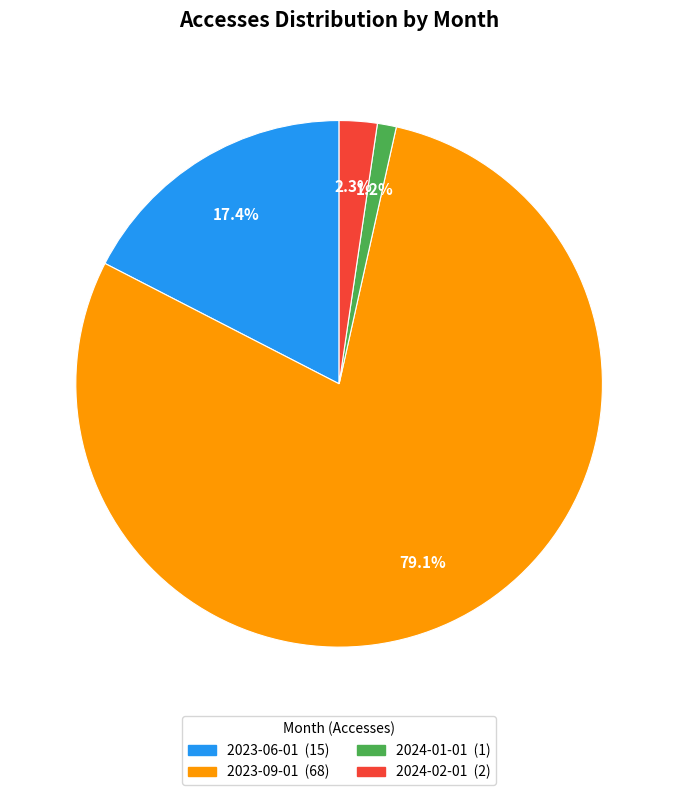

How many segments does this pie chart have?

4